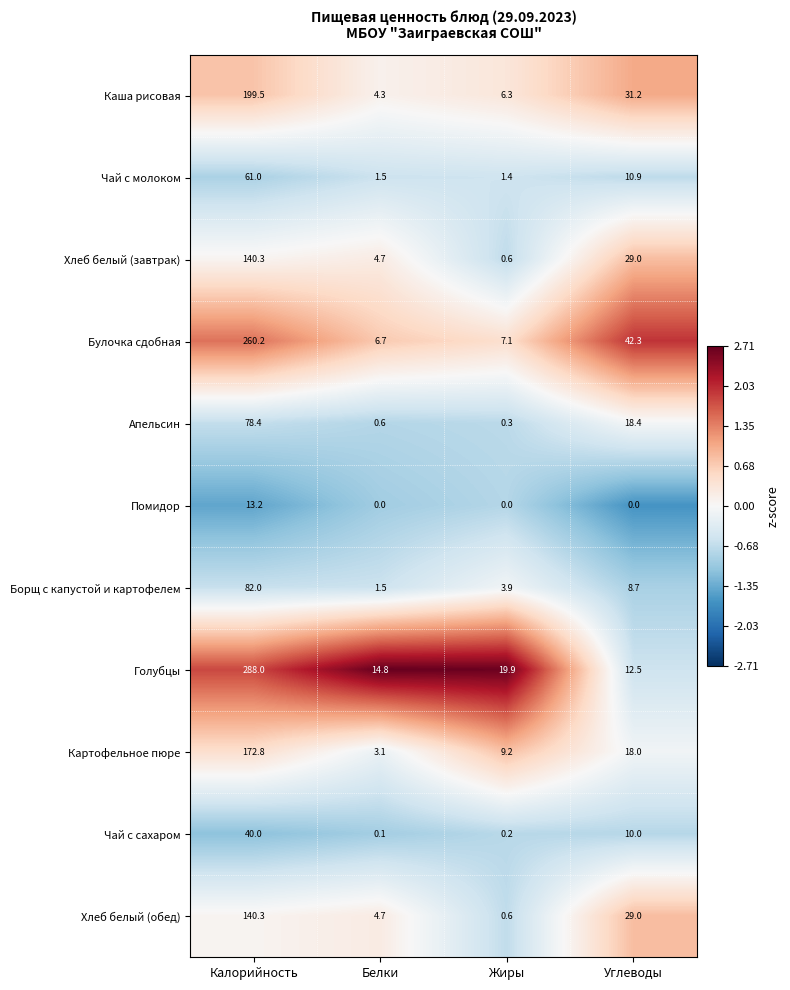

What is the difference between the second highest and second lowest values in the Хлеб белый (завтрак) series?

24.3